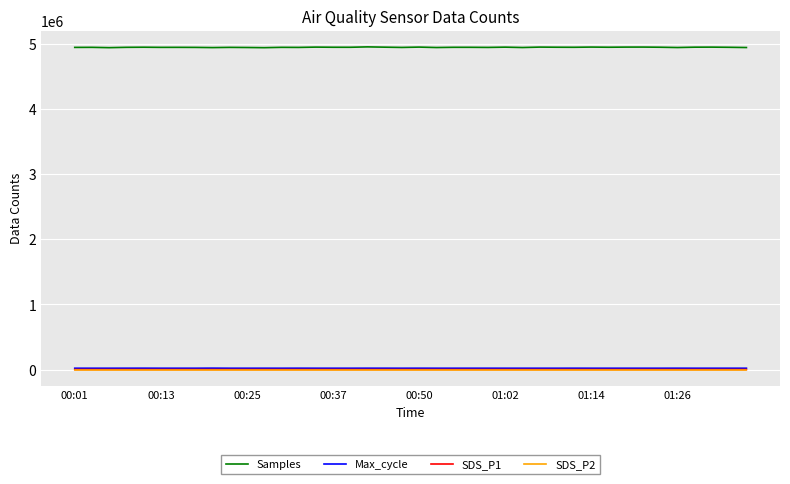

True or false: SDS_P2 and Samples cross at least once.

False